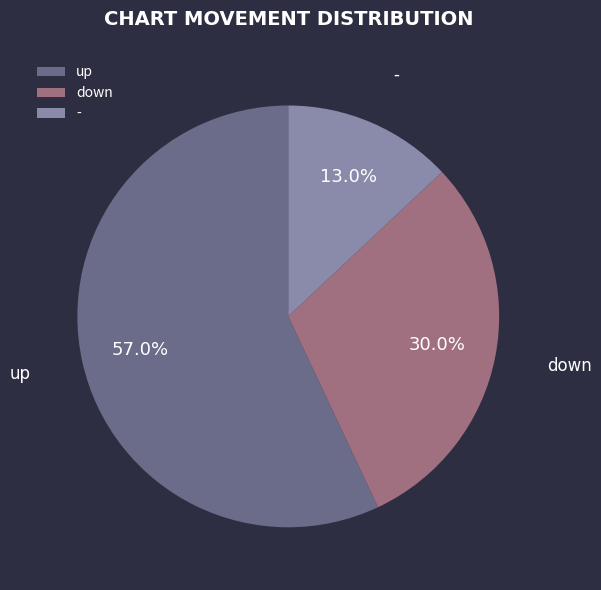

Does any single category account for the majority?

Yes